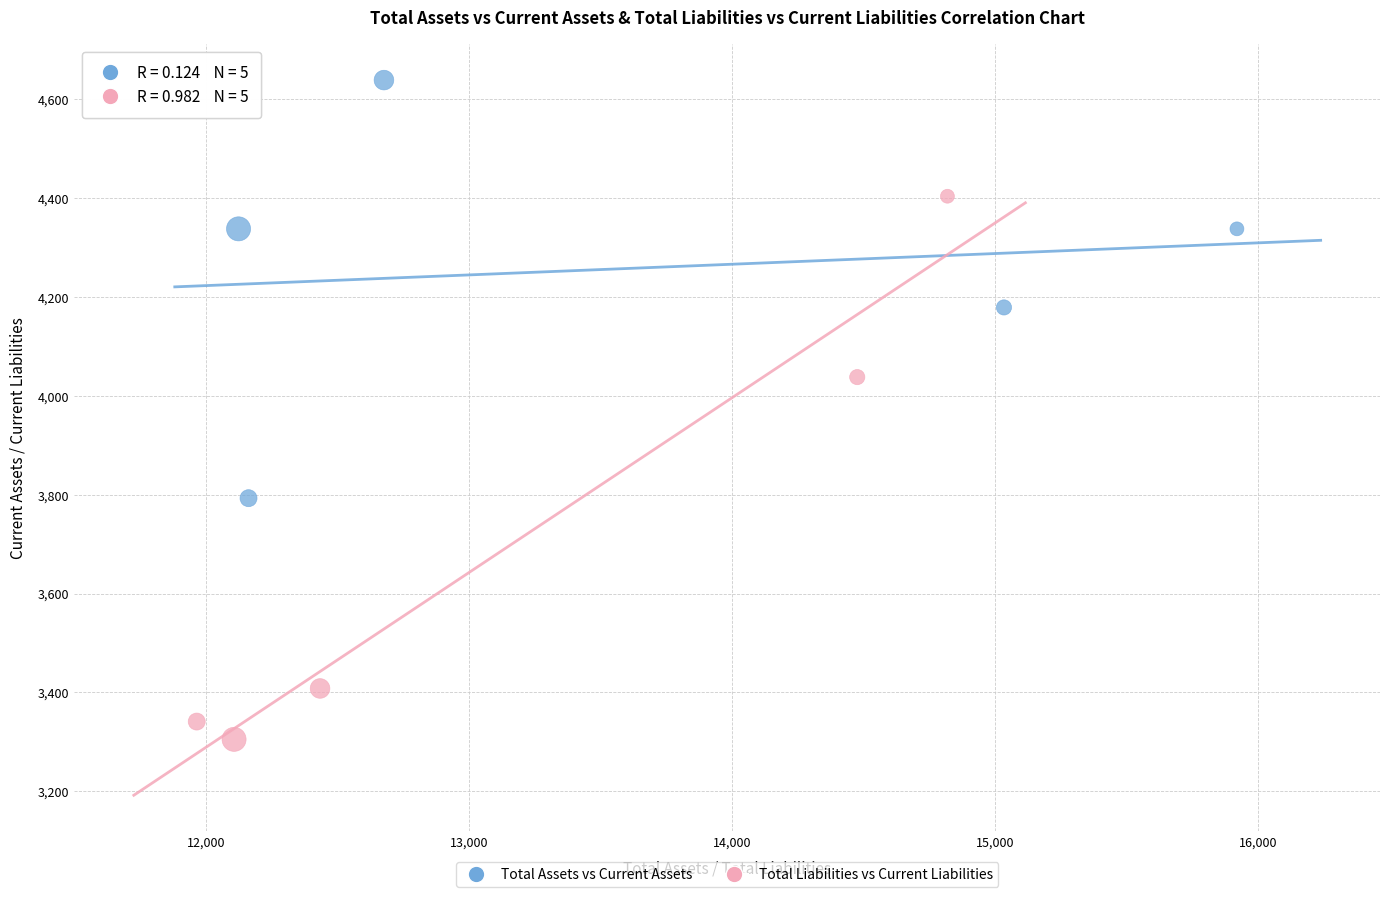

Which series contains the lowest Y value?

Total Liabilities vs Current Liabilities